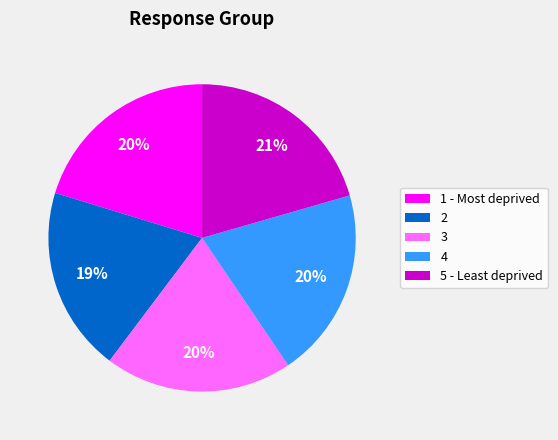

Is 3 the majority of the pie?

No